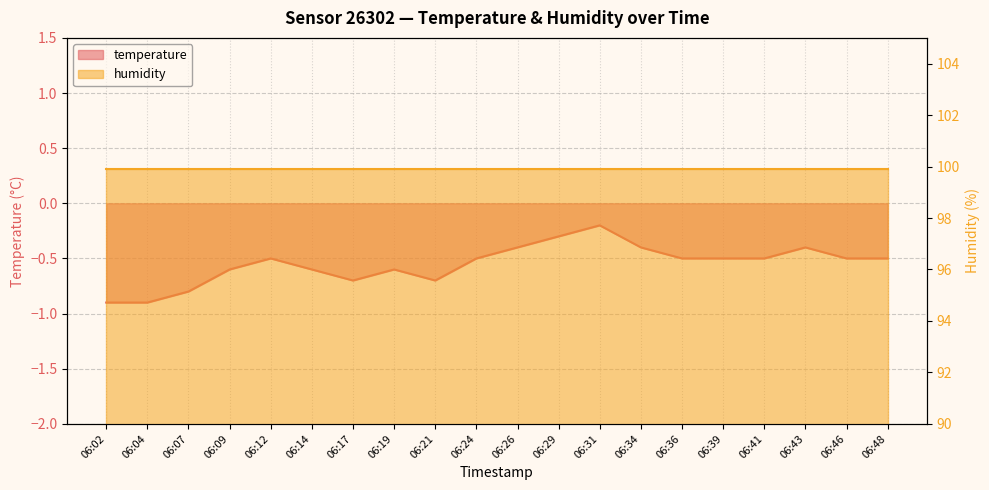

What is the difference between the values at 06:02 and 06:31?

0.7